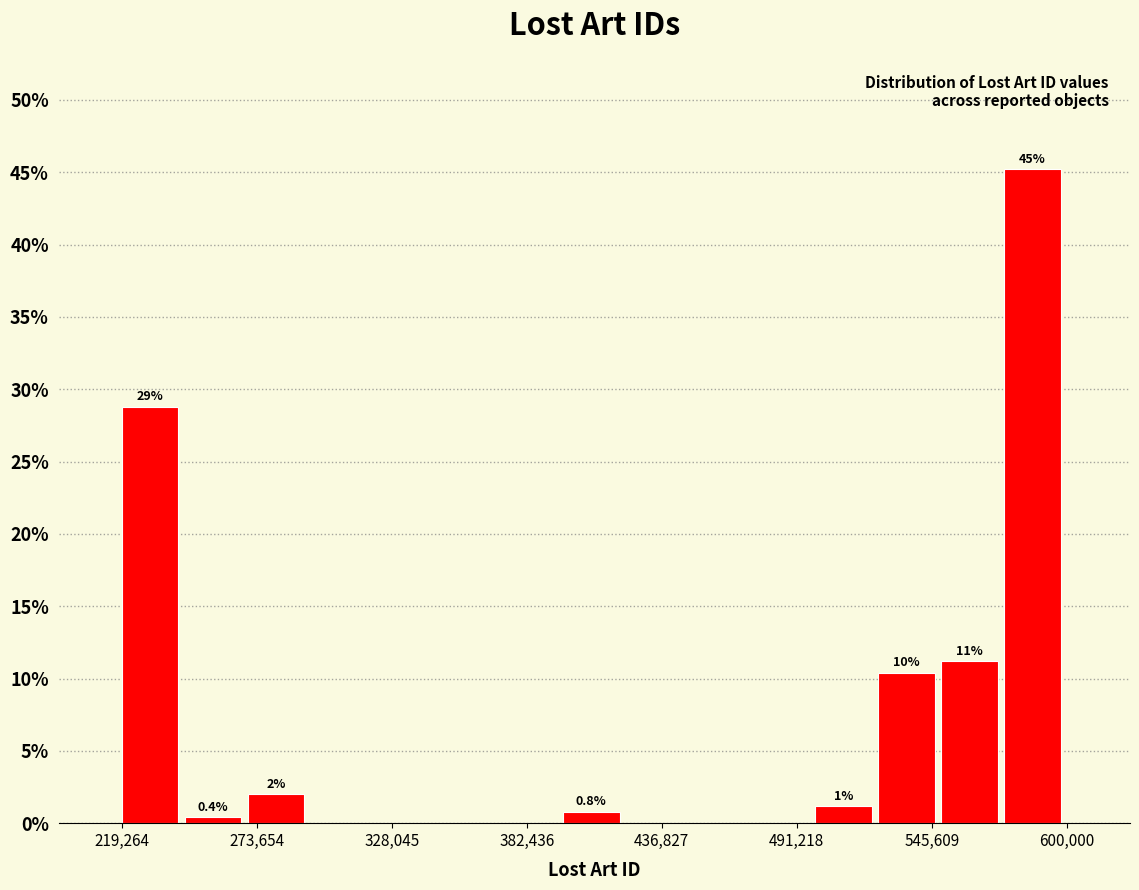

Around what value on the x-axis is the tallest bar? Give the approximate position of its centre, as read against the axis.

590000